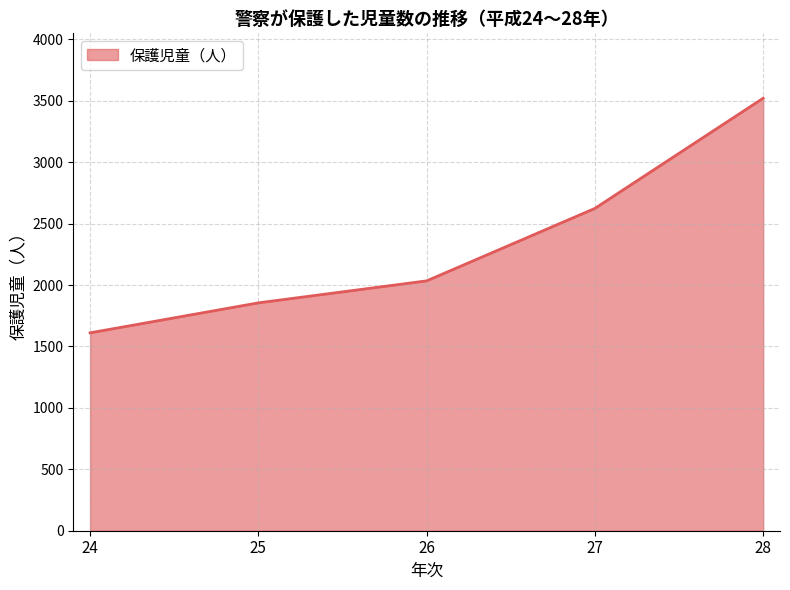

Rank the categories by value from highest to lowest.

28, 27, 26, 25, 24